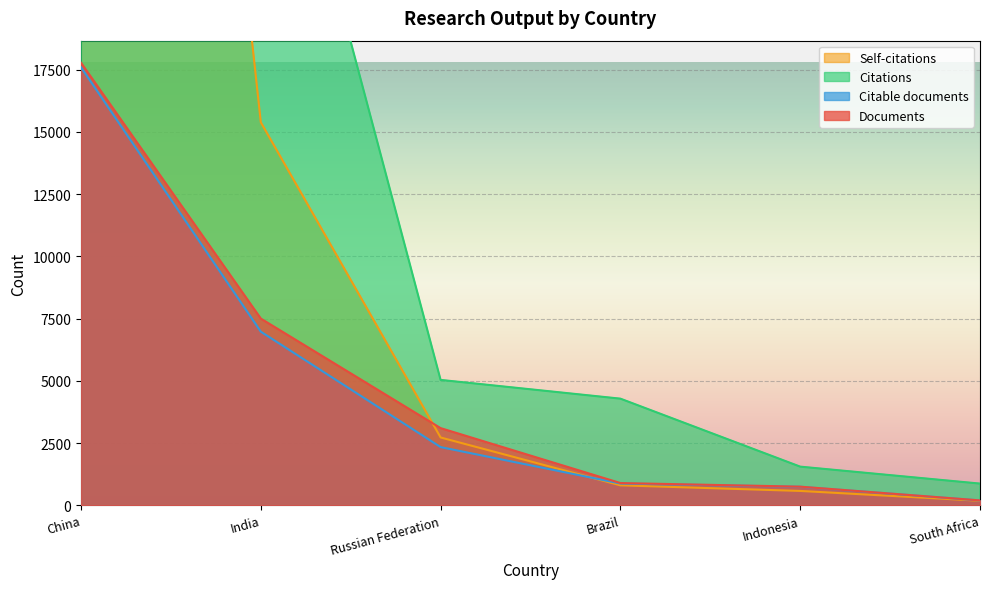

What is the maximum value shown in the chart?

121746